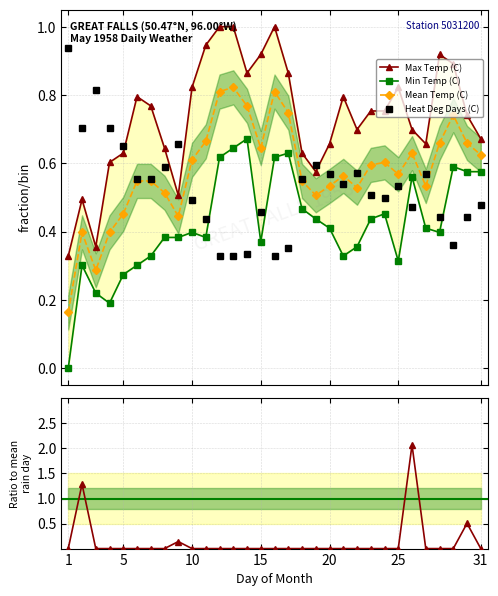

Count the Heat Deg Days (C) values in the range 0 to 1.

31